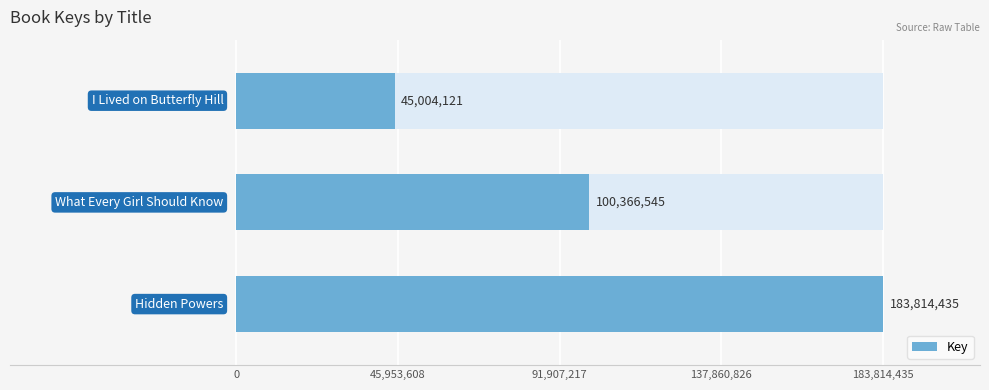

Is it true that the value at 0 is 65755101?

False